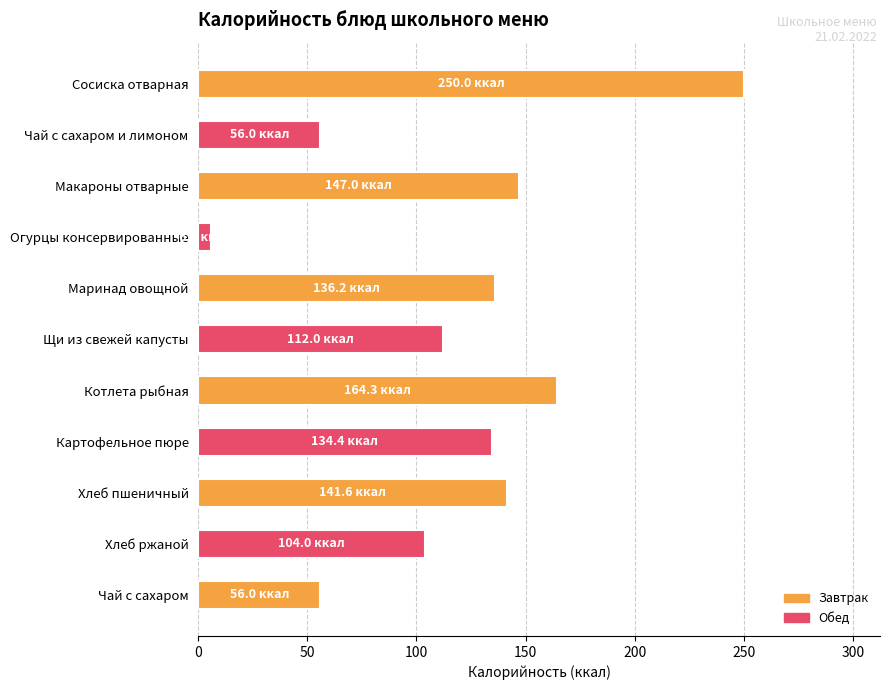

Count the number of categories in the chart.

11